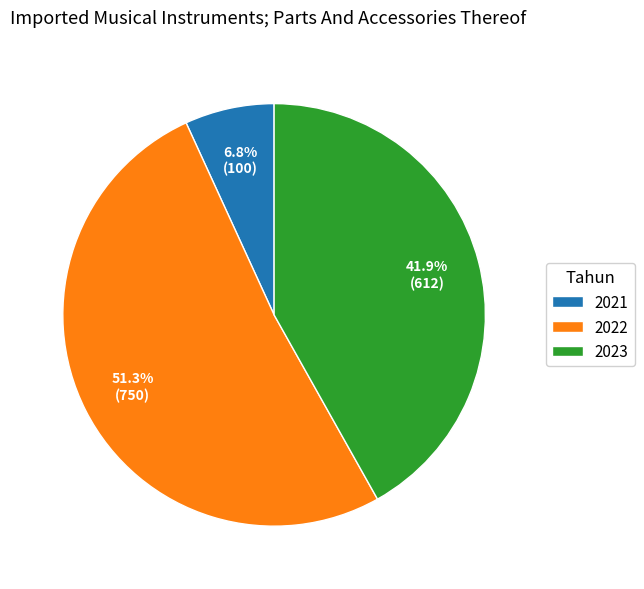

Count the number of slices in the pie.

3